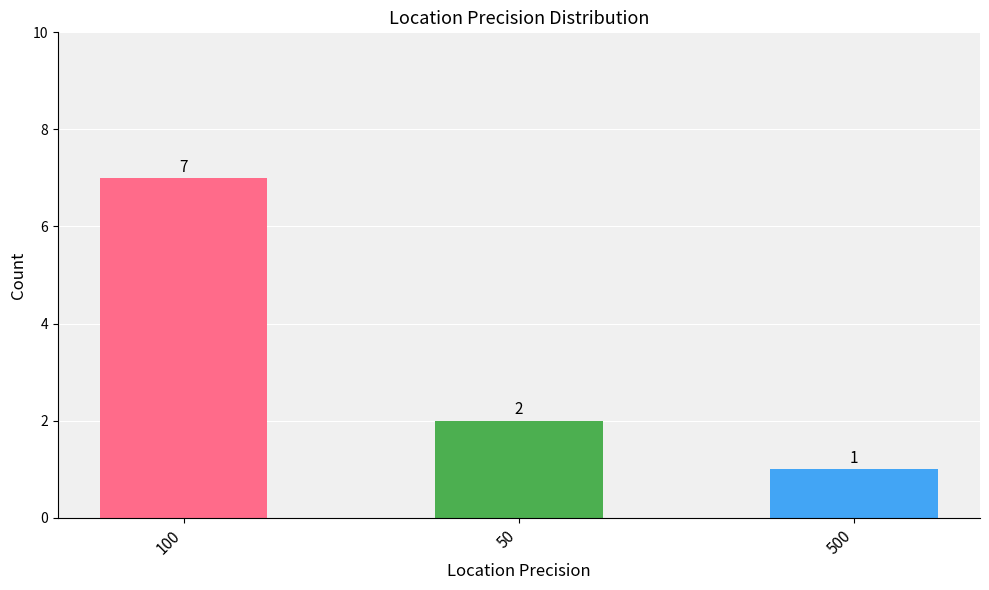

What position from the right is 500?

1